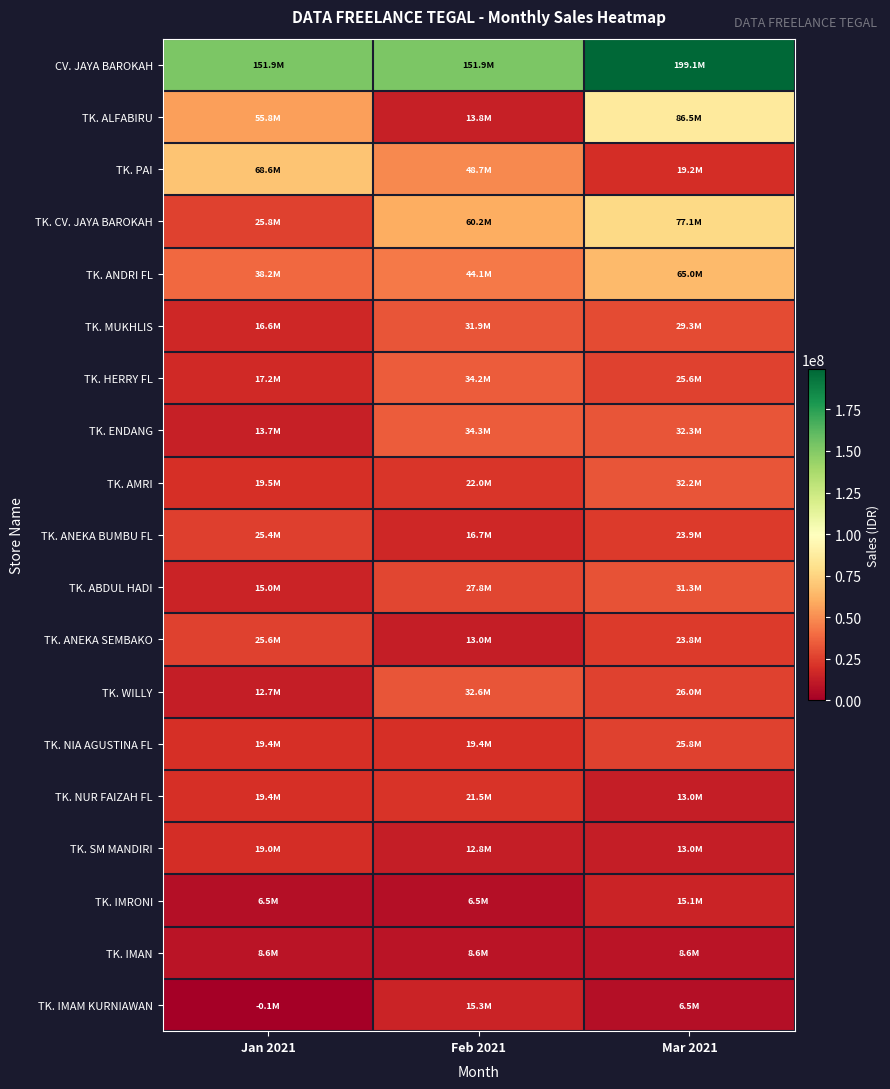

Which series changed the most between Jan 2021 and Mar 2021?

TK. CV. JAYA BAROKAH